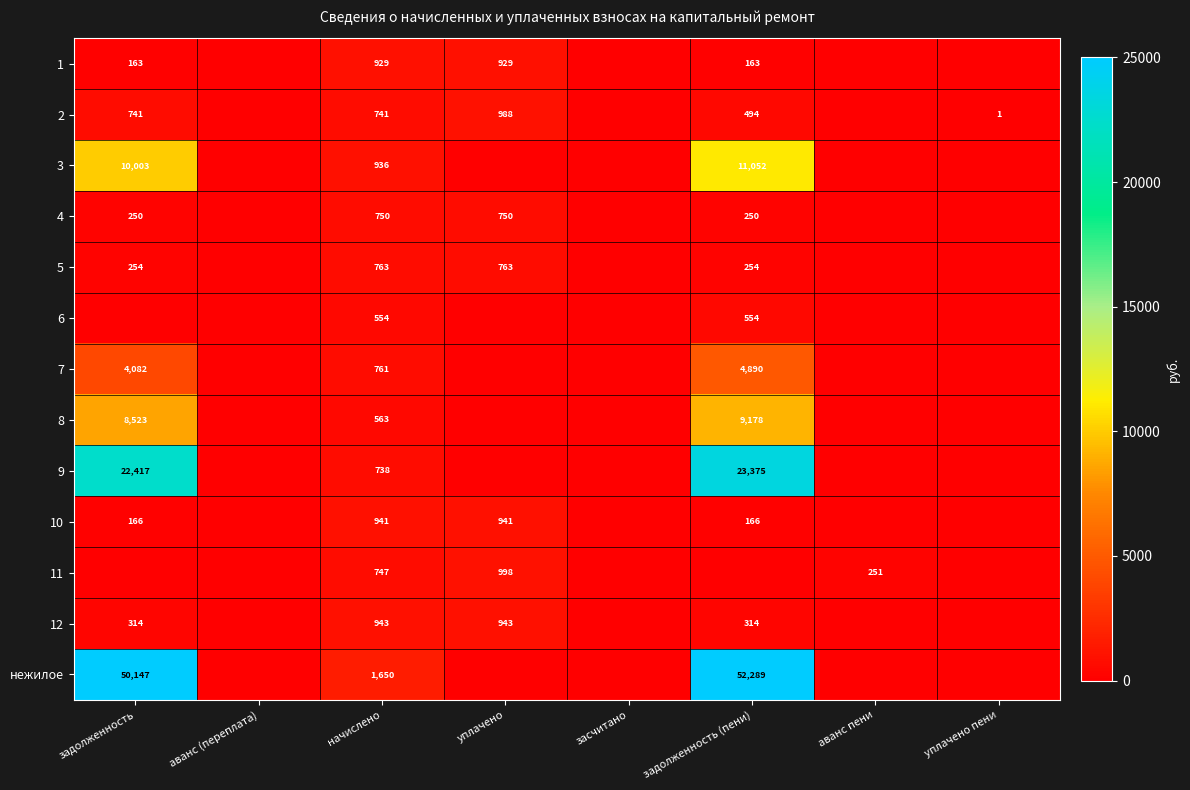

What is the difference between the highest and lowest values at начислено?

1096